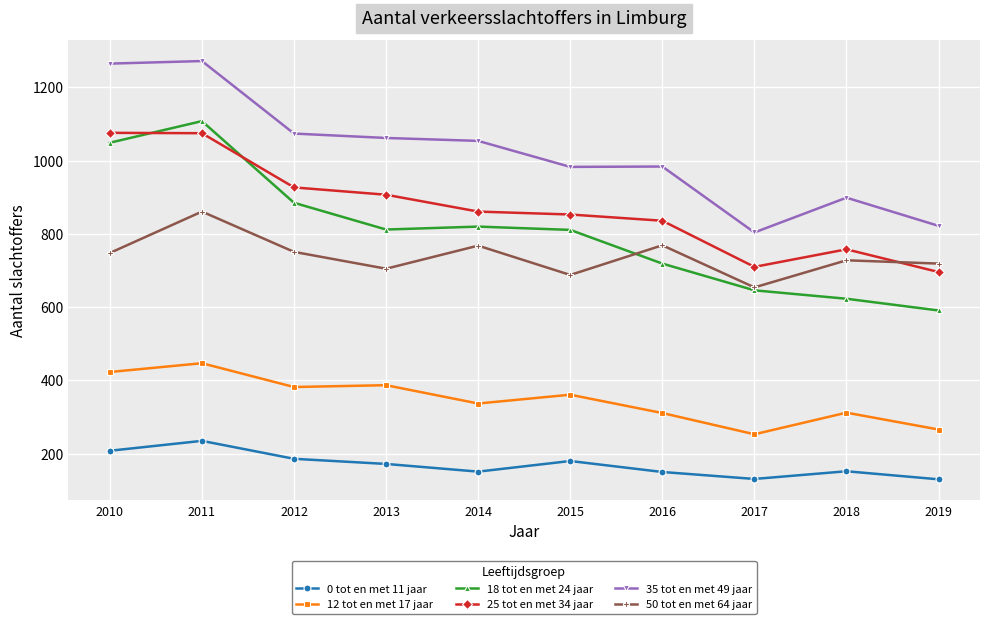

What is the minimum value for 0 tot en met 11 jaar?

130